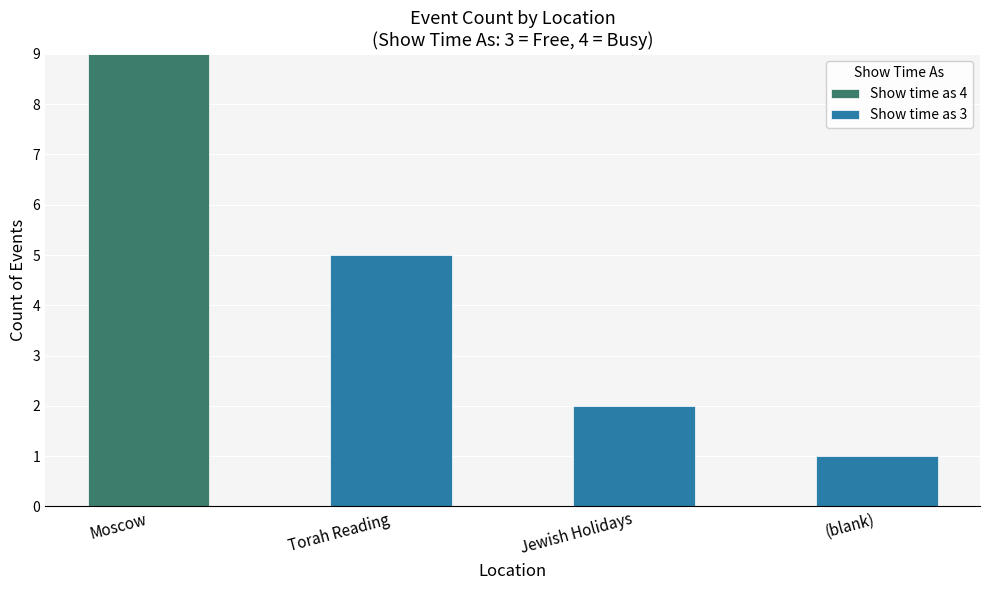

At which category is the sum across all series the highest?

Moscow